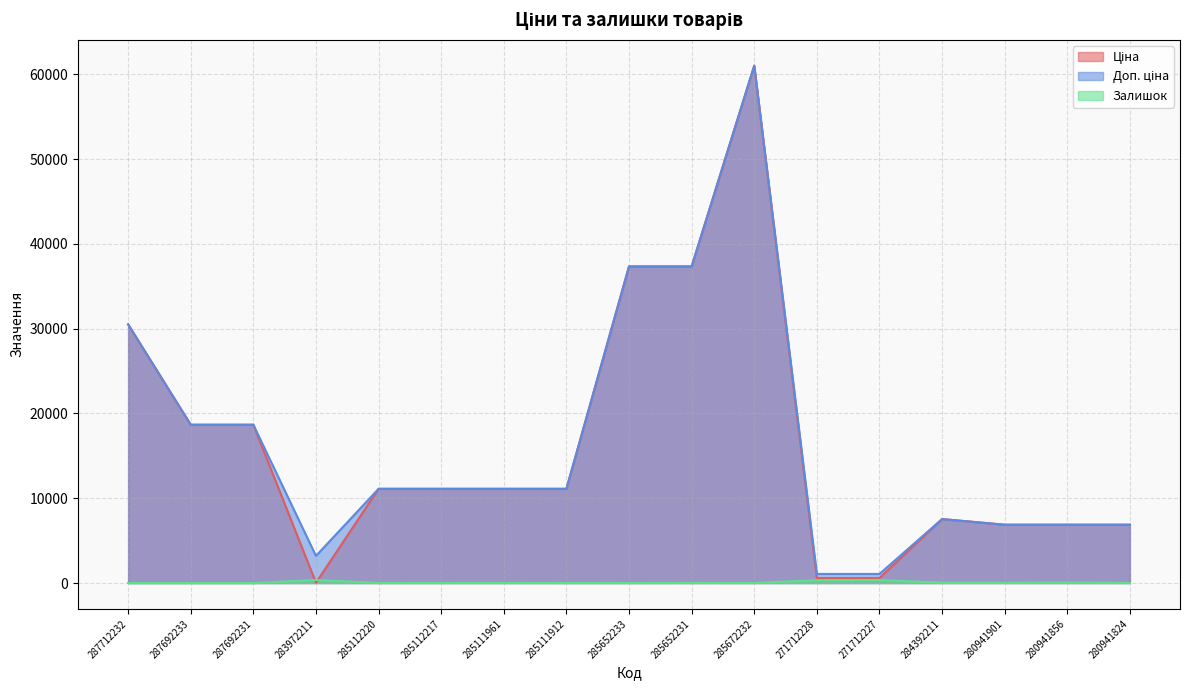

Which series changed the most between 283972211 and 284392211?

Ціна